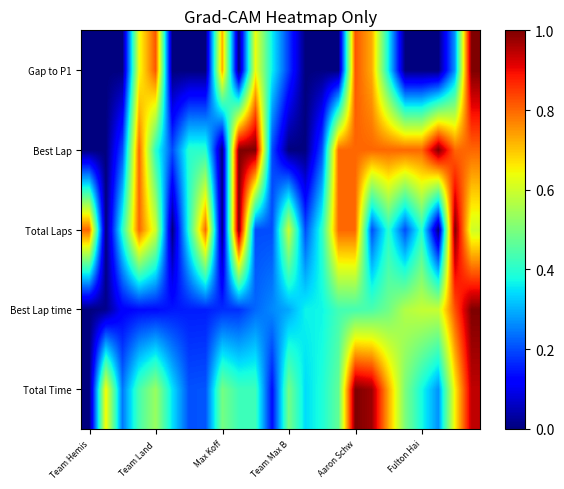

Reading left to right, transcribe all the data shown in this chart.

Total Time: 0.0	0.7	0.2	0.4	0.5	0.3	0.2	0.2	0.5	0.4	0.4	0.1	0.5	0.3	0.4	0.5	1.0	1.0	0.7	0.5	0.4	0.3	0.7	0.9
Best Lap time: 0.0	0.0	0.1	0.1	0.1	0.1	0.2	0.2	0.2	0.2	0.2	0.3	0.3	0.4	0.4	0.4	0.4	0.4	0.5	0.6	0.6	0.6	0.8	1.0
Total Laps: 0.8	0.0	0.4	0.8	0.6	0.0	0.4	0.8	0.0	1.0	0.2	0.2	0.6	0.2	0.4	0.8	0.8	0.2	0.4	0.2	0.4	0.0	1.0	0.6
Best Lap: 0.0	0.0	0.2	0.8	0.4	0.2	0.4	0.4	0.0	1.0	1.0	0.2	0.0	0.0	0.2	0.8	0.8	0.8	0.8	0.8	0.8	1.0	0.8	0.8
Gap to P1: 0.0	0.0	0.0	0.6	0.8	0.0	0.0	0.0	0.7	0.0	0.6	0.4	0.2	0.0	0.0	0.0	0.8	0.7	0.4	0.0	0.0	0.0	0.3	1.0